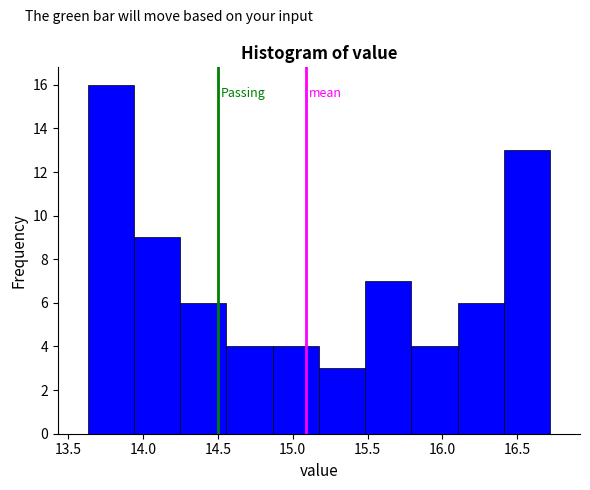

What is the height of the bar covering 14.85 to 15.20 on the x-axis? Neither the bar edges nor the heights are printed on the chart, so give them approximately, as read against the axes.

4